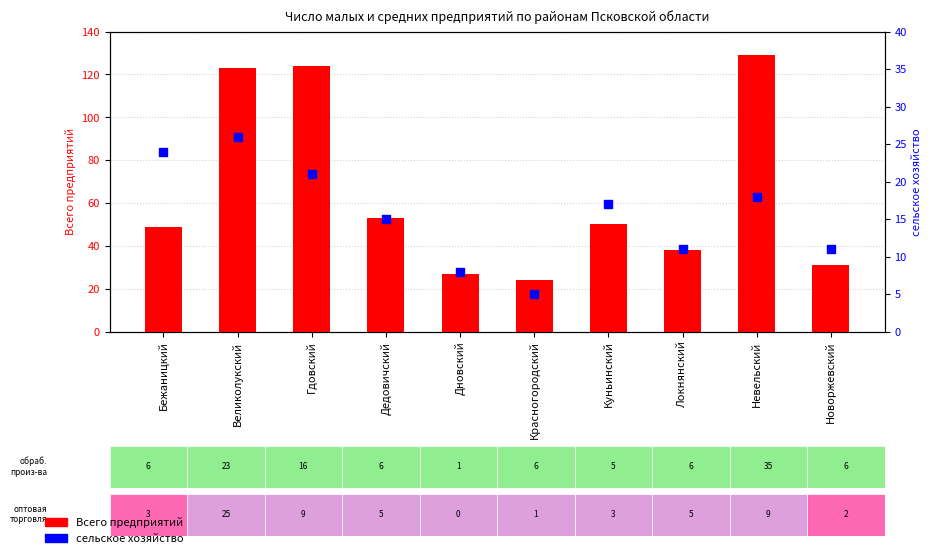

At how many categories does at least one series exceed 6?

10